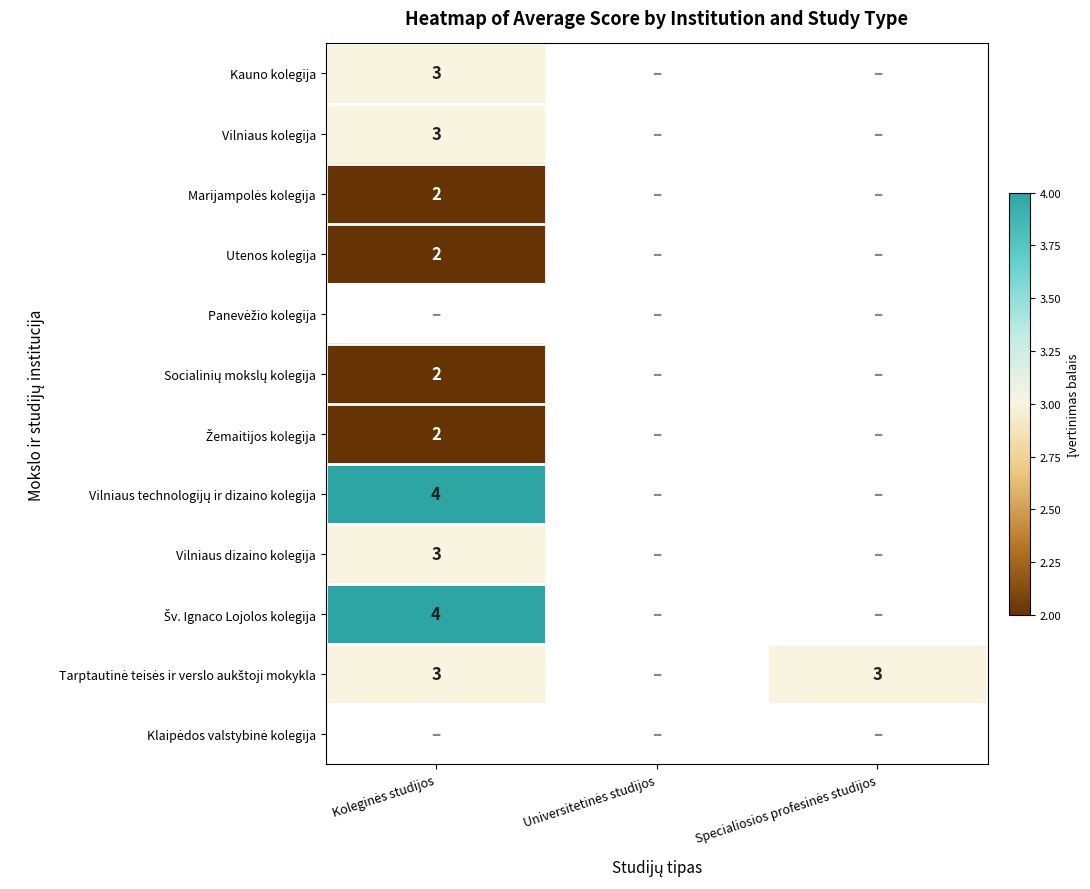

Is the value of Marijampolės kolegija at Specialiosios profesinės studijos greater than the value of Šv. Ignaco Lojolos kolegija at Koleginės studijos?

No